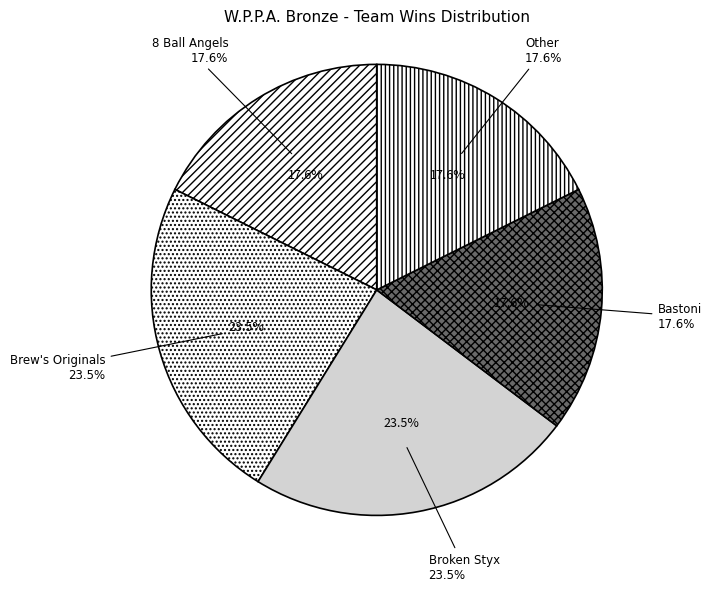

Combined, do Brew's Originals and Broken Styx account for over 50%?

No